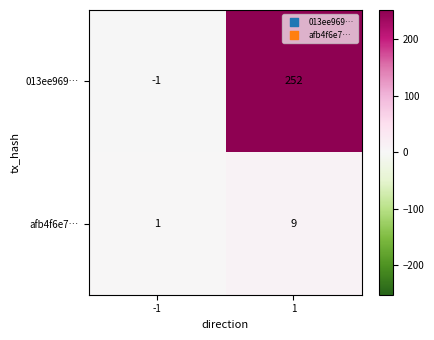

Is the value of afb4f6e7… at -1 greater than the value of 013ee969… at -1?

Yes